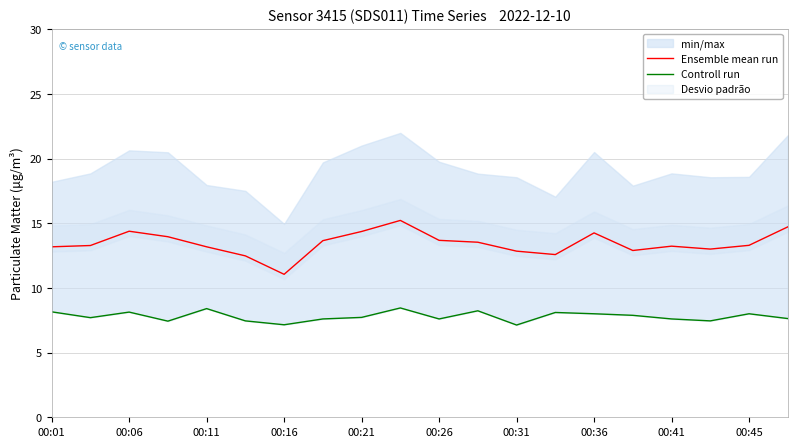

What is the minimum value for Ensemble mean run?

11.1